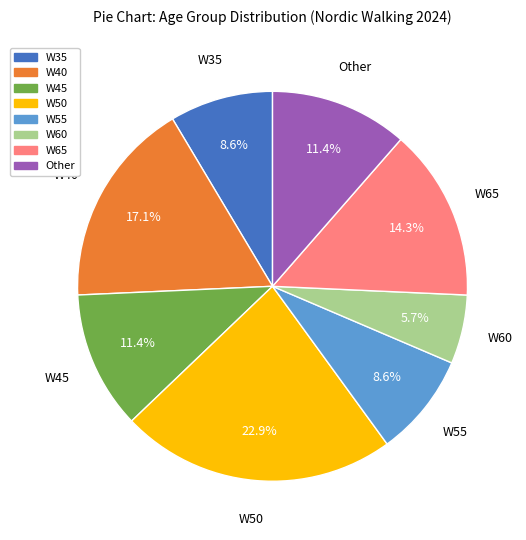

Is W45 the majority of the pie?

No